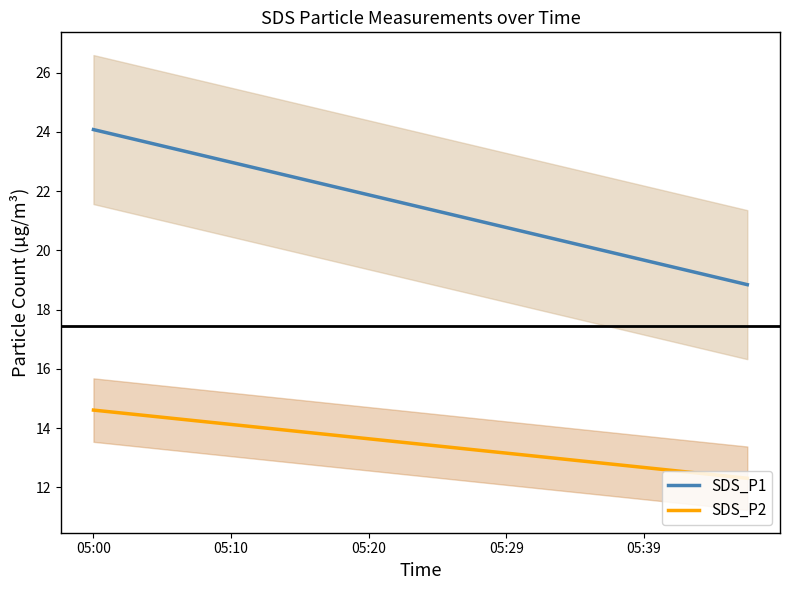

Reading right to left, what are all the values shown in this chart?

SDS_P1: 18.8	19.1	19.4	19.7	19.9	20.2	20.5	20.8	21.0	21.3	21.6	21.9	22.1	22.4	22.7	23.0	23.3	23.5	23.8	24.1
SDS_P2: 12.3	12.4	12.5	12.7	12.8	12.9	13.0	13.2	13.3	13.4	13.5	13.6	13.8	13.9	14.0	14.1	14.2	14.4	14.5	14.6